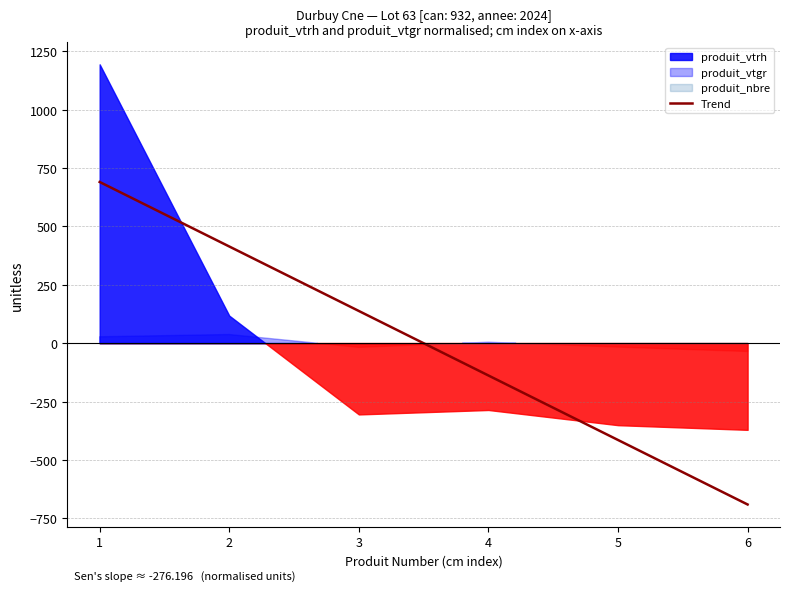

What is the change in value from 3 to 5?

-552.4